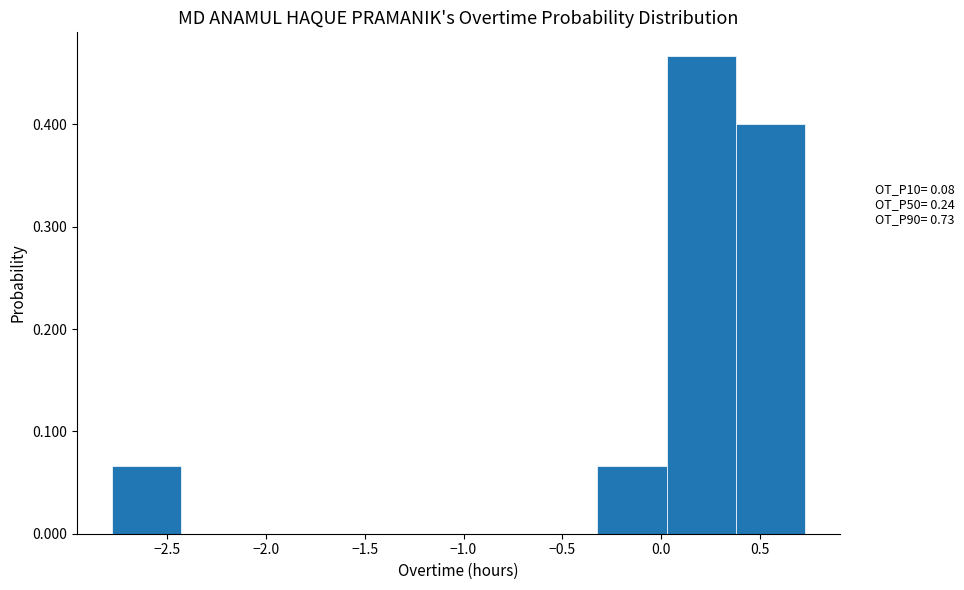

Reading left to right, transcribe this chart: for each bar, give the range it covers on the x-axis and its height. Neither the bar edges nor the heights are printed on the chart, so give them approximately, as read against the axes.

-2.80 to -2.45: 0.07
-2.45 to -2.10: 0
-2.10 to -1.75: 0
-1.75 to -1.40: 0
-1.40 to -1.00: 0
-1.00 to -0.65: 0
-0.65 to -0.30: 0
-0.30 to 0.05: 0.07
0.05 to 0.40: 0.47
0.40 to 0.75: 0.40